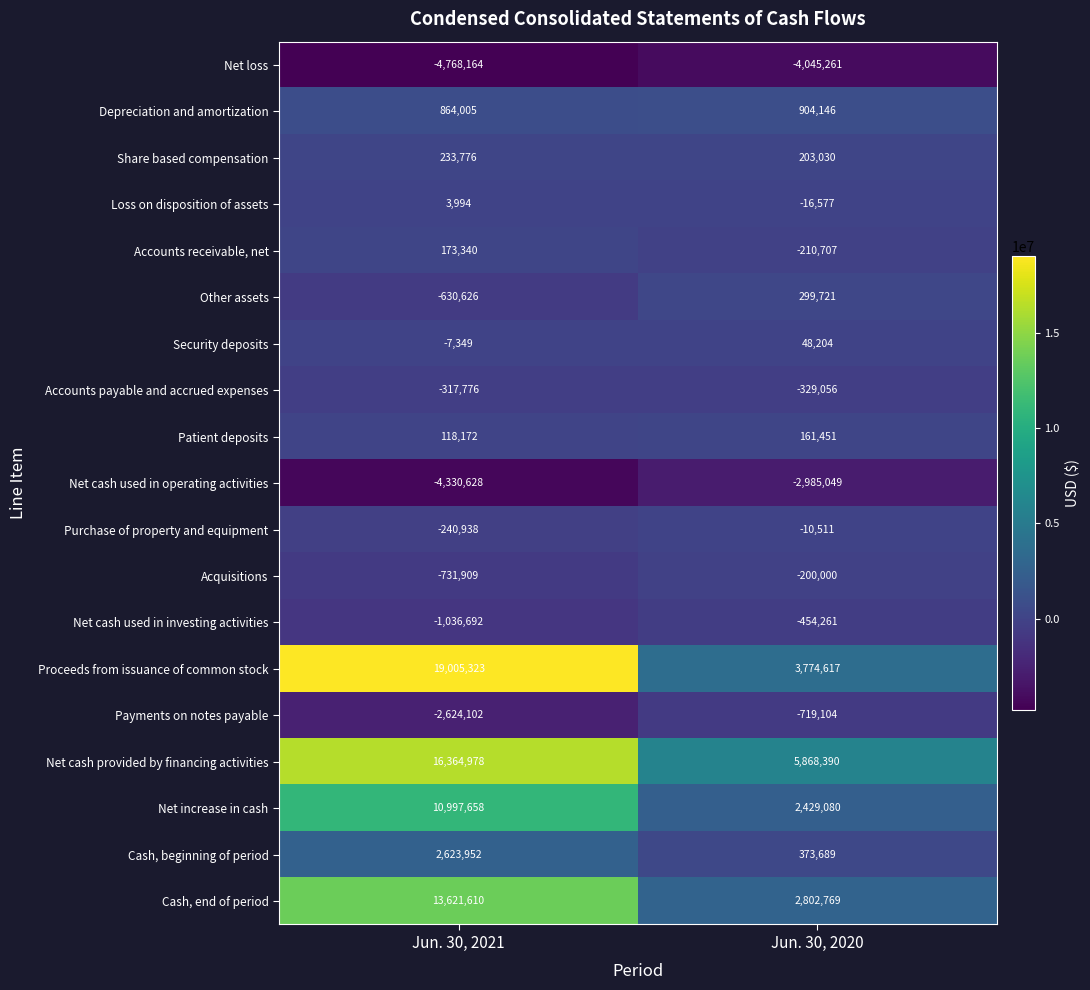

What is the difference between the maximum and minimum values in the Net cash used in operating activities series?

1345579